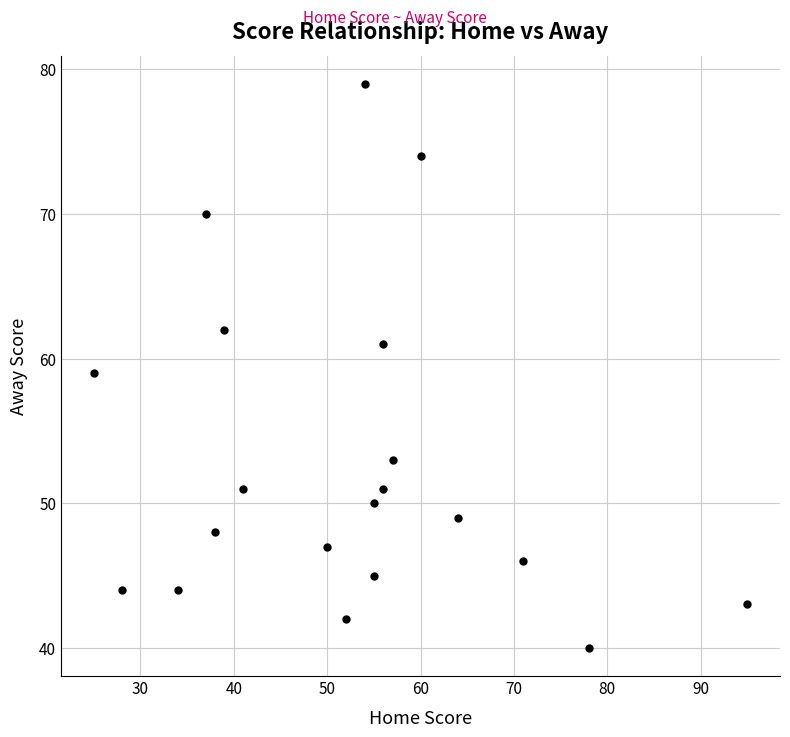

What is the range of Y values (max minus min)?

39